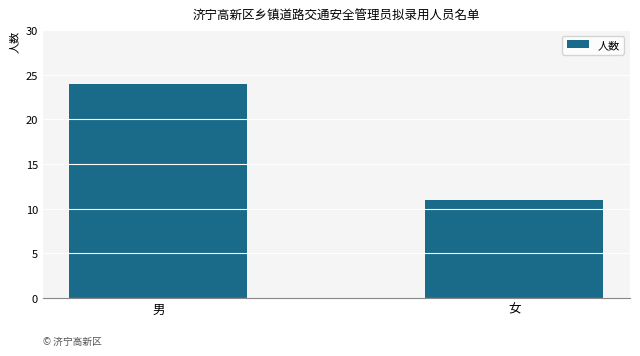

At which category does the chart reach its peak across all series?

男